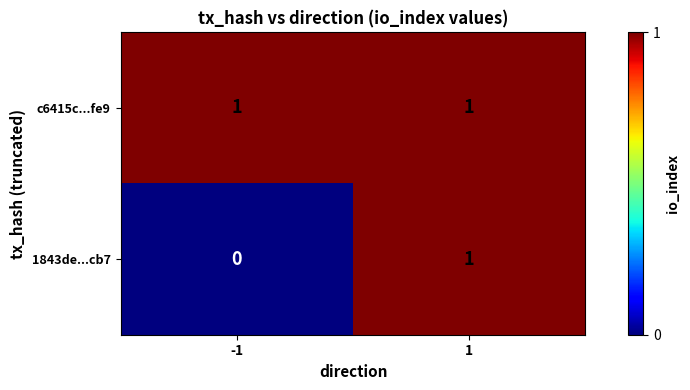

Which series changed the most between -1 and 1?

1843de...cb7